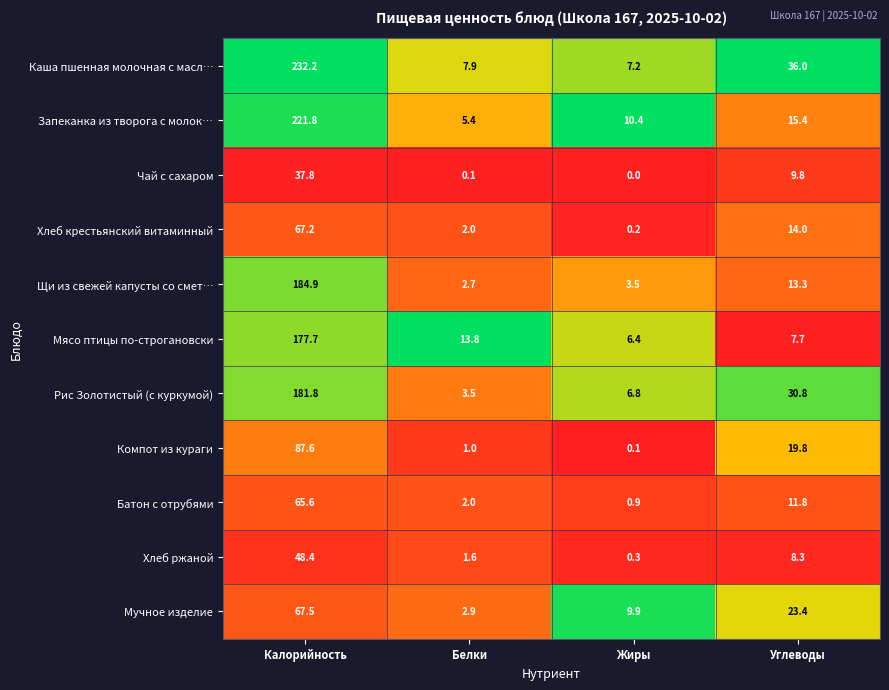

Is the value of Рис Золотистый (с куркумой) at Белки greater than the value of Мучное изделие at Жиры?

No